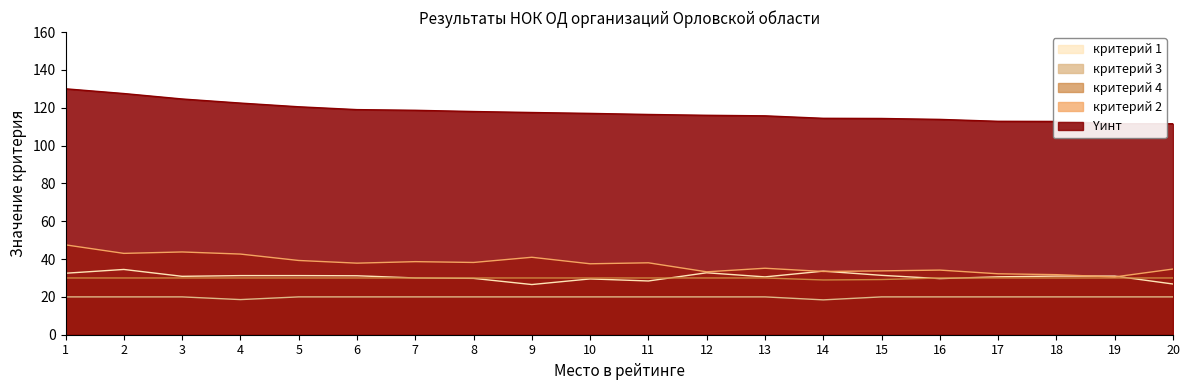

Which series changed the most between 5 and 13?

Yинт